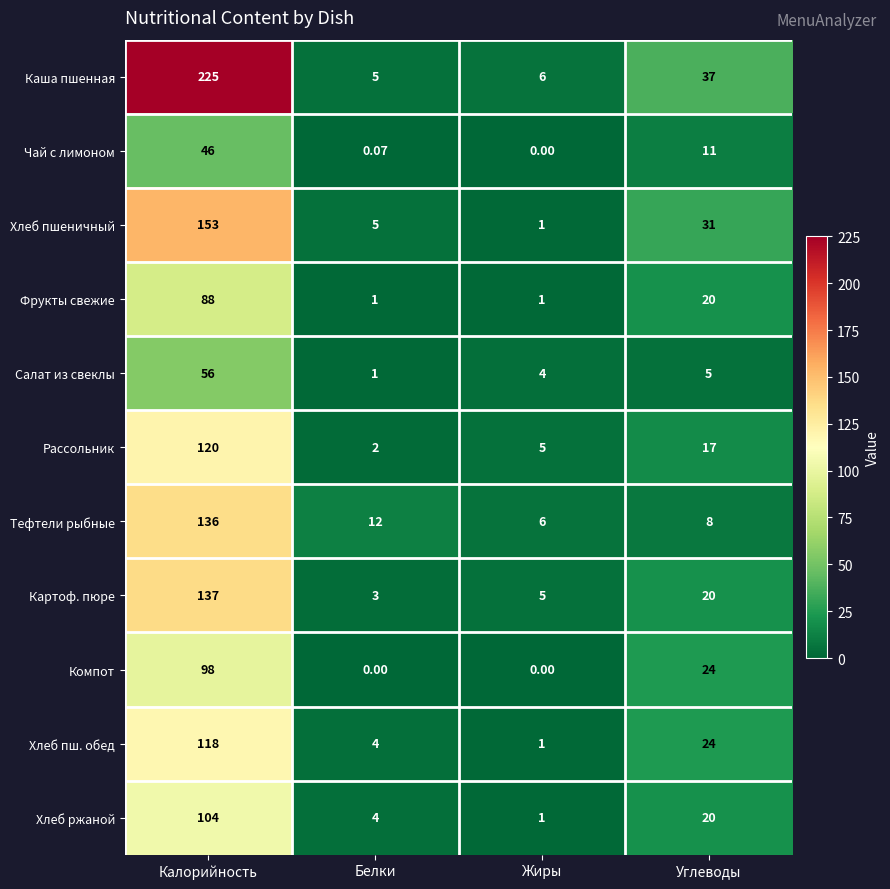

Rank the categories by Картоф. пюре value from highest to lowest.

Калорийность, Углеводы, Жиры, Белки